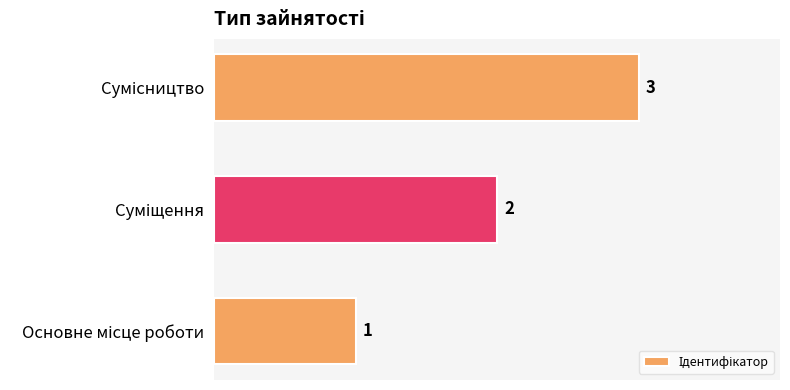

What is the sum of all values?

6